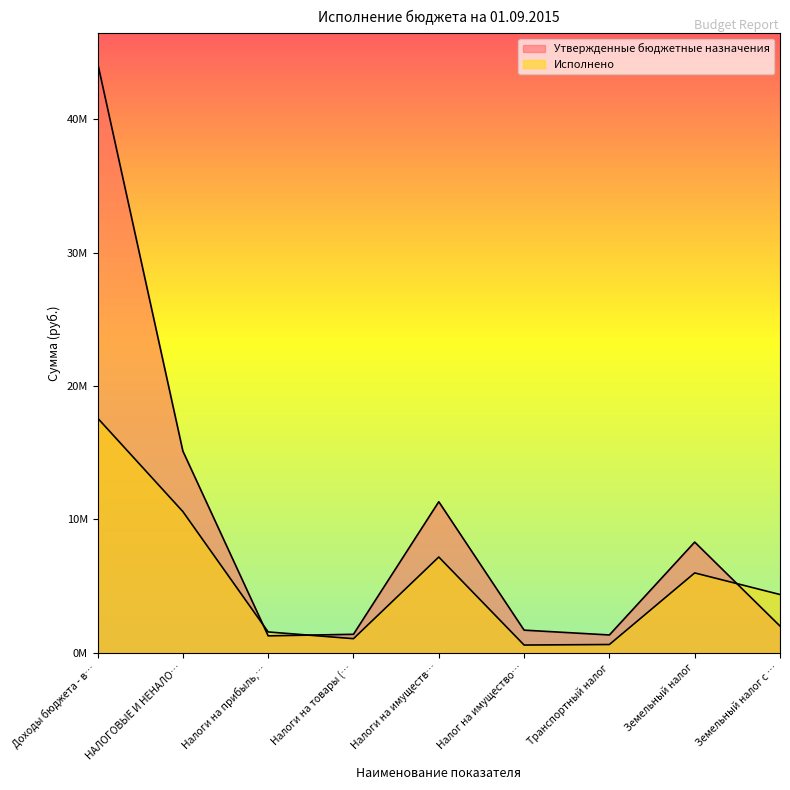

Which label corresponds to the smallest value in the chart?

Налог на имущество…